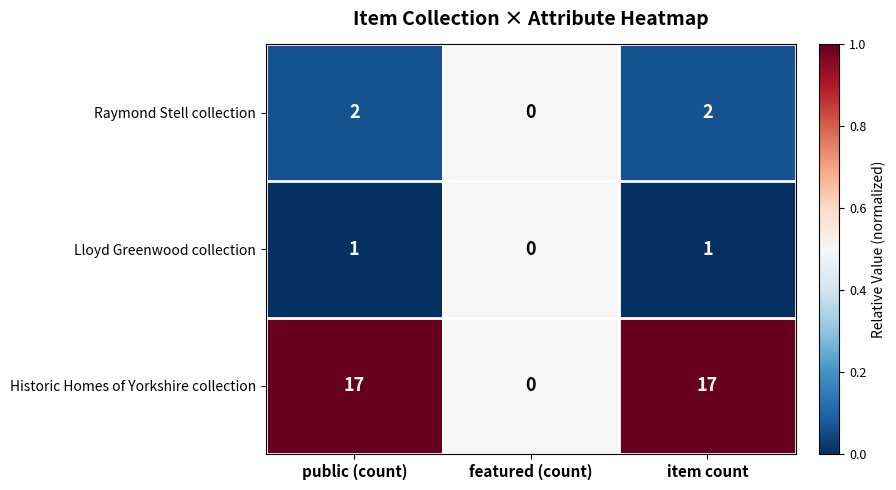

Reading left to right, what are all the values shown in this chart?

Raymond Stell collection: 2	0	2
Lloyd Greenwood collection: 1	0	1
Historic Homes of Yorkshire collection: 17	0	17